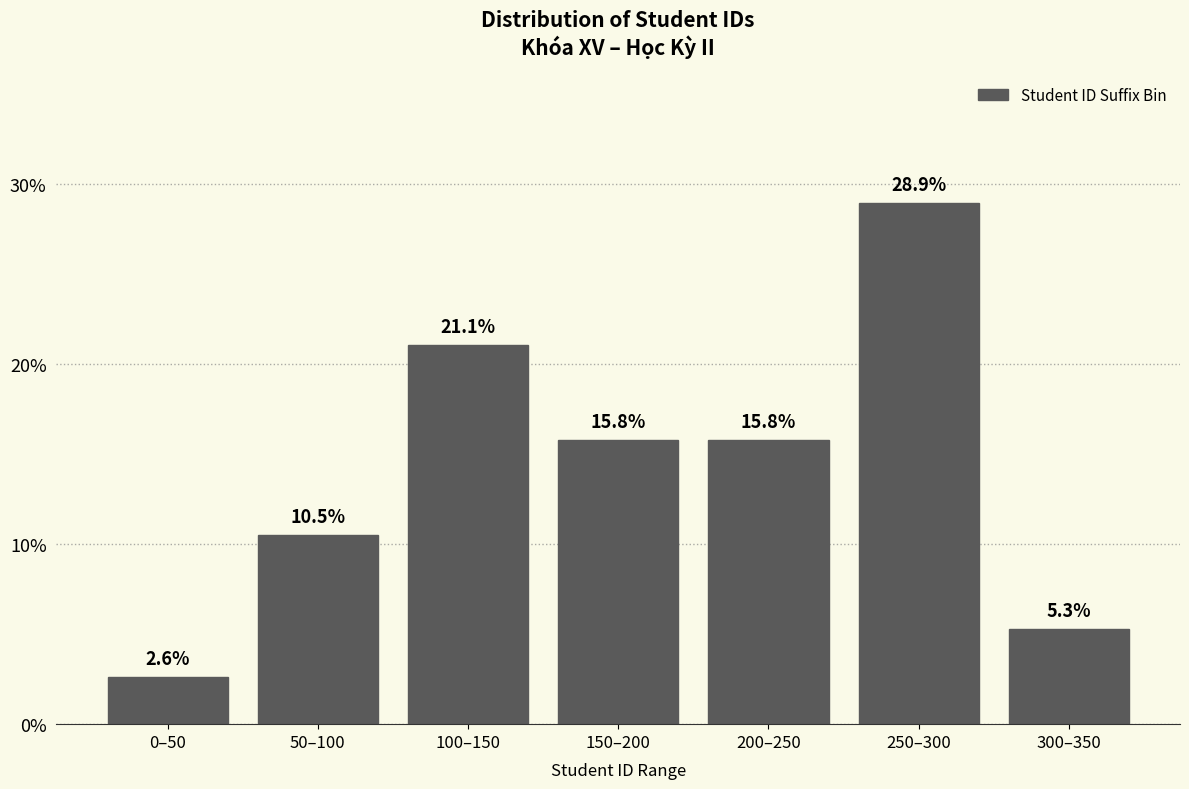

Reading left to right, transcribe all the data shown in this chart.

0–50=2.6	50–100=10.5	100–150=21.1	150–200=15.8	200–250=15.8	250–300=28.9	300–350=5.3